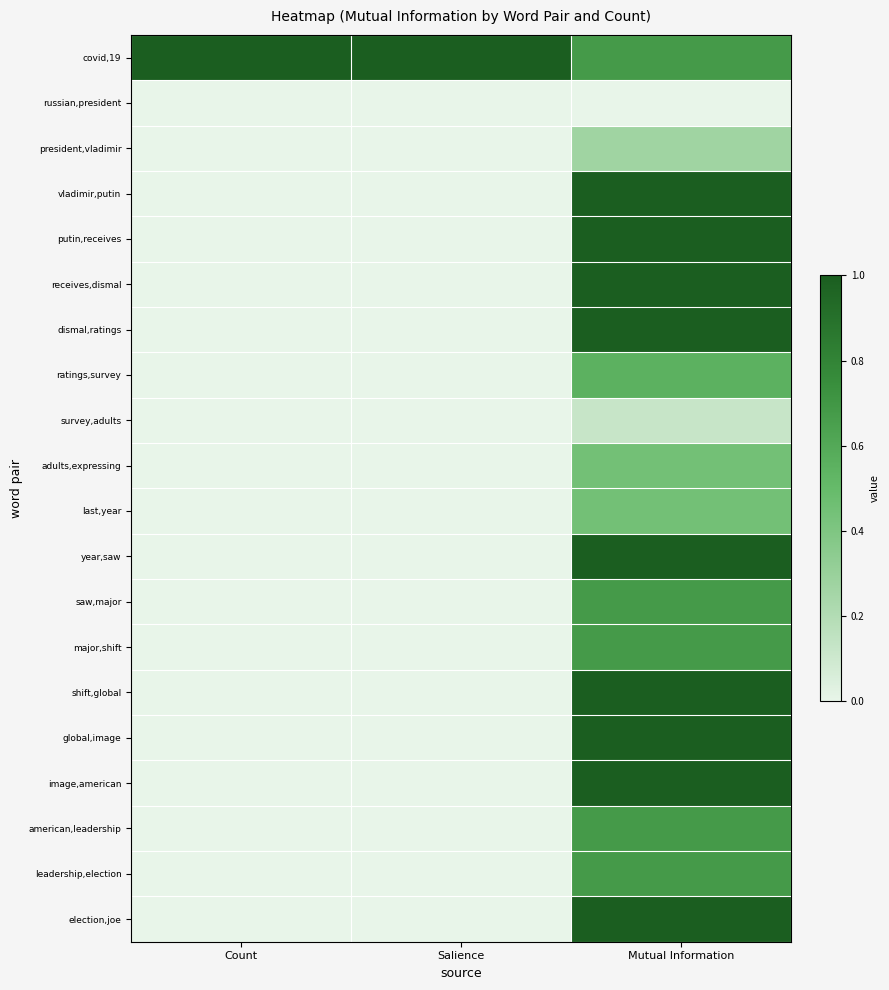

Count the number of data series in this chart.

20